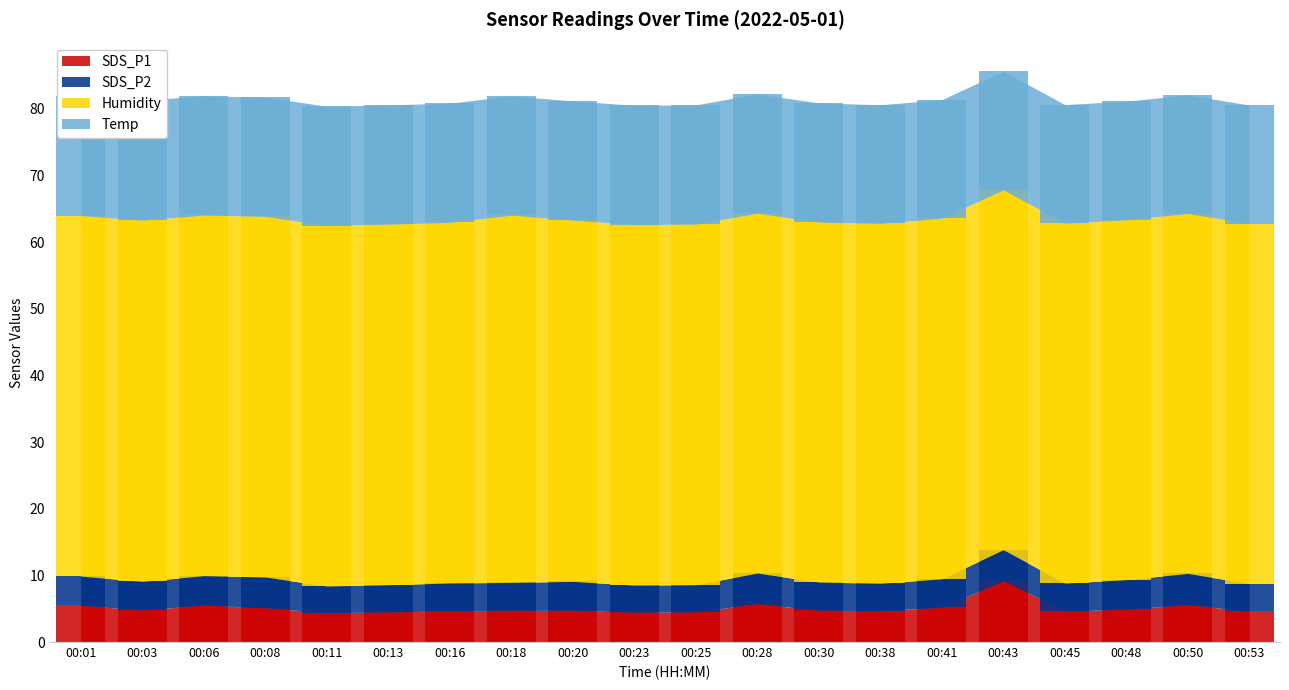

Between 00:38 and 00:11, which is larger?

00:38